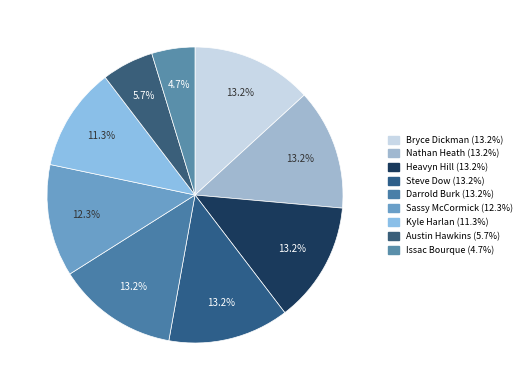

How many slices are in this pie chart?

9